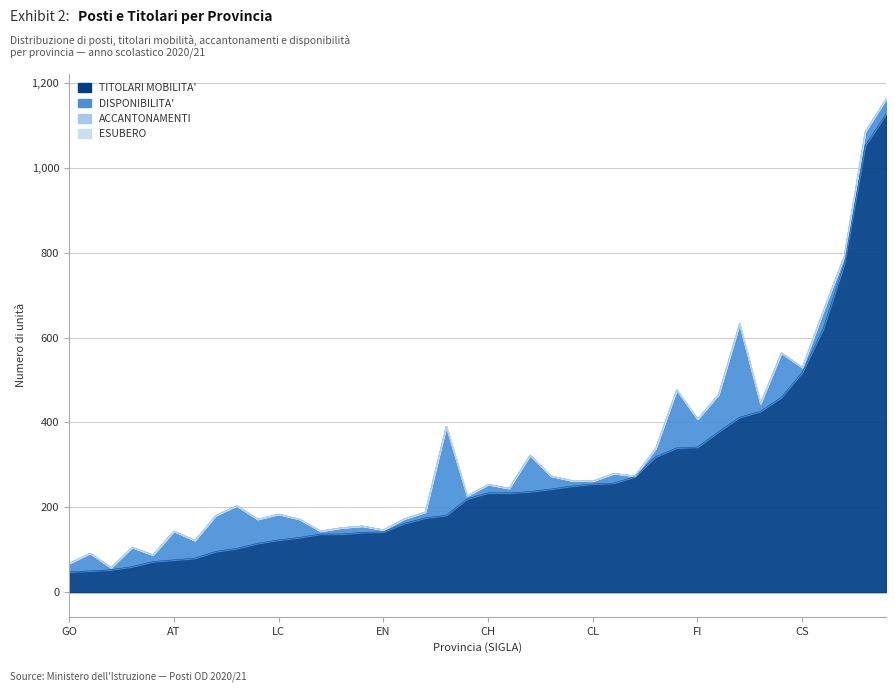

What is the label of the 38th point from the left?

IS